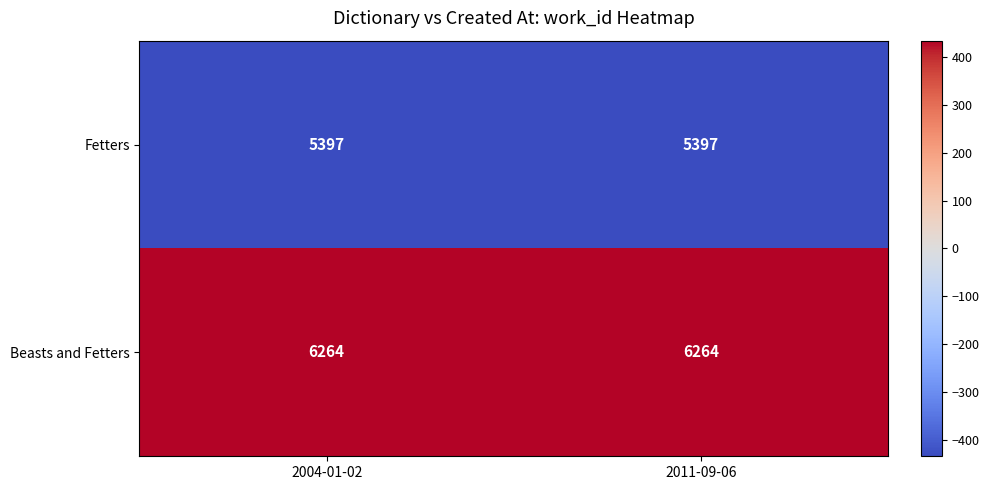

Reading right to left, transcribe all the data shown in this chart.

Fetters: 5397	5397
Beasts and Fetters: 6264	6264